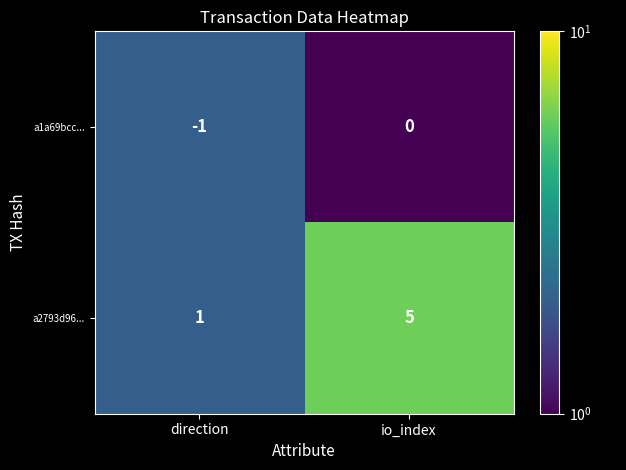

Rank the series by their average value, from lowest to highest.

a1a69bcc..., a2793d96...